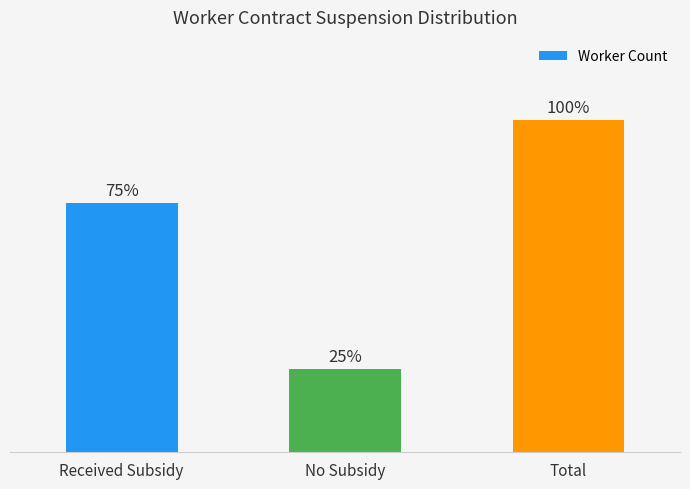

Are the bars horizontal?

No